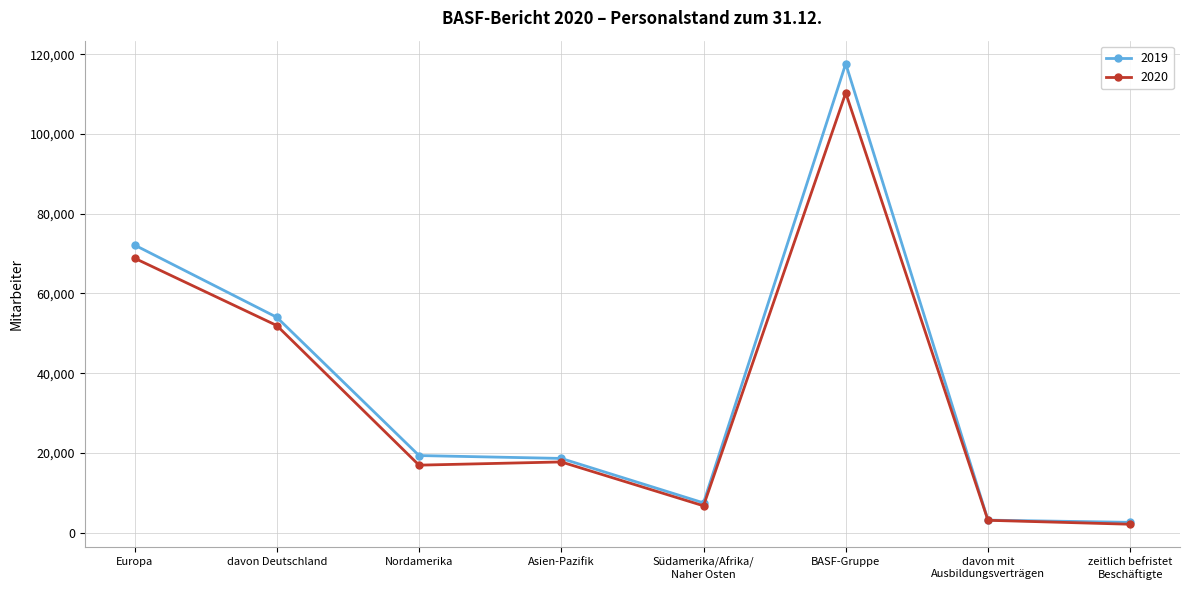

True or false: 2020 has a value of 17753 at Asien-Pazifik.

True